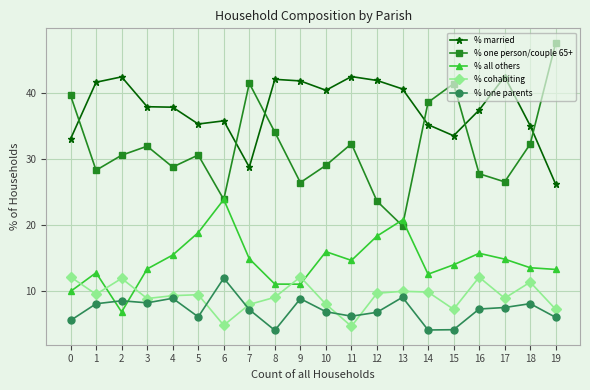

Does the chart display data point markers on the line(s)?

Yes